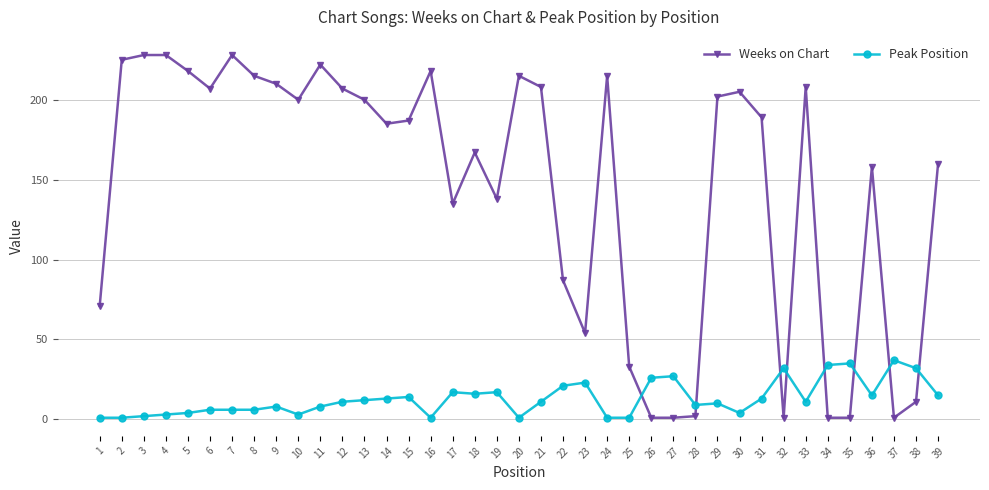

Between which two adjacent categories do Peak Position and Weeks on Chart first intersect?

25 and 26